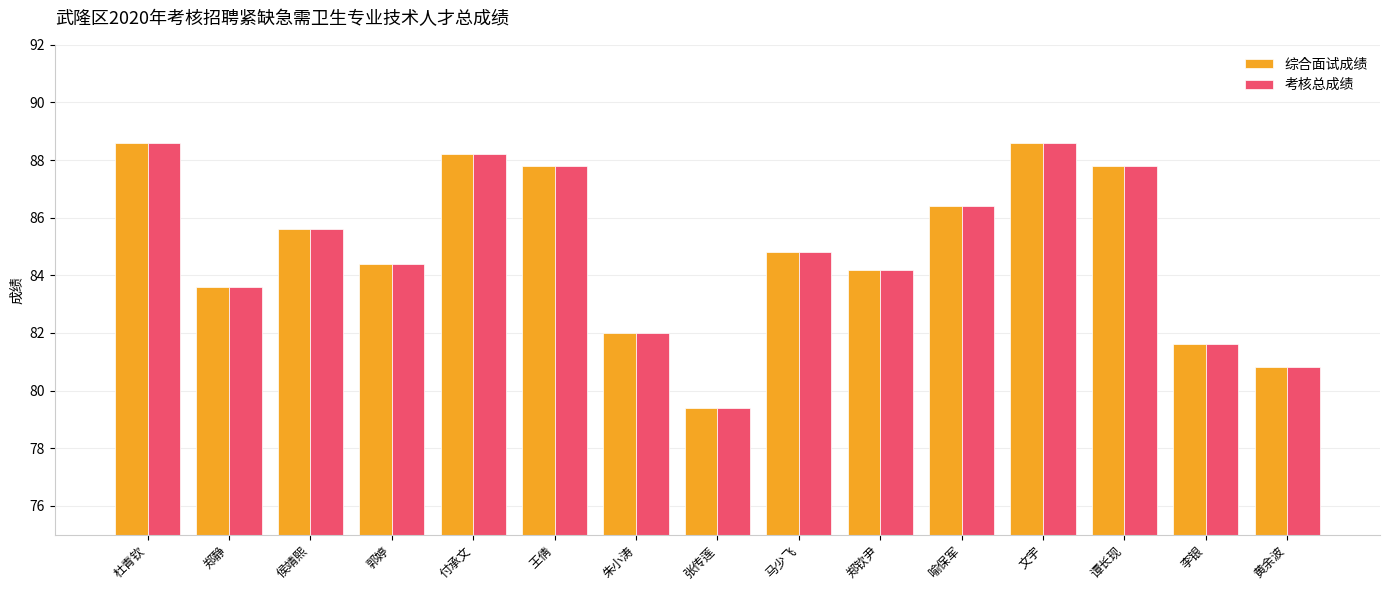

The 考核总成绩 series shows 84.2 at 郑钦尹. True or false?

True